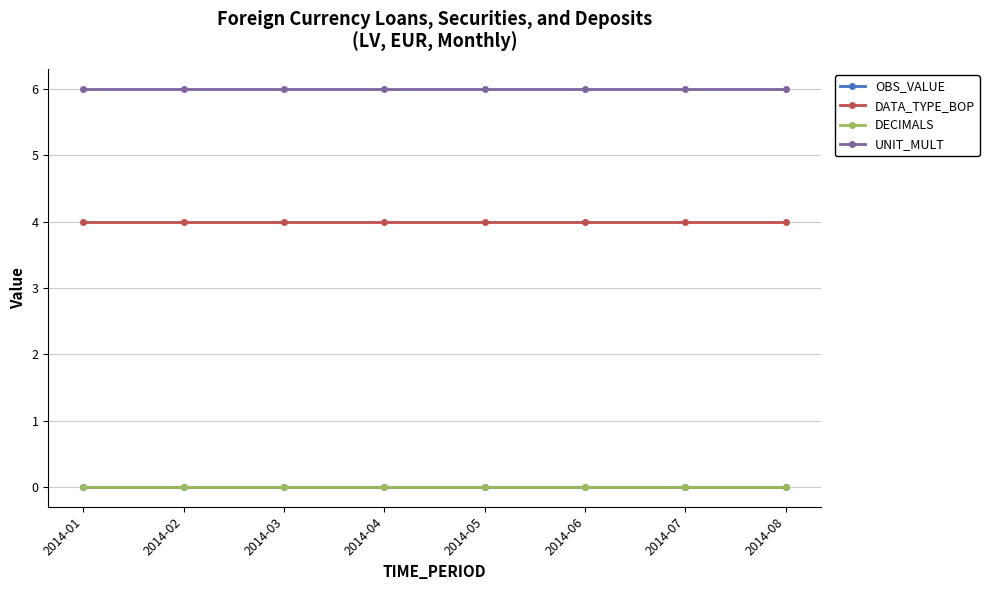

Which series has the widest spread of values?

OBS_VALUE